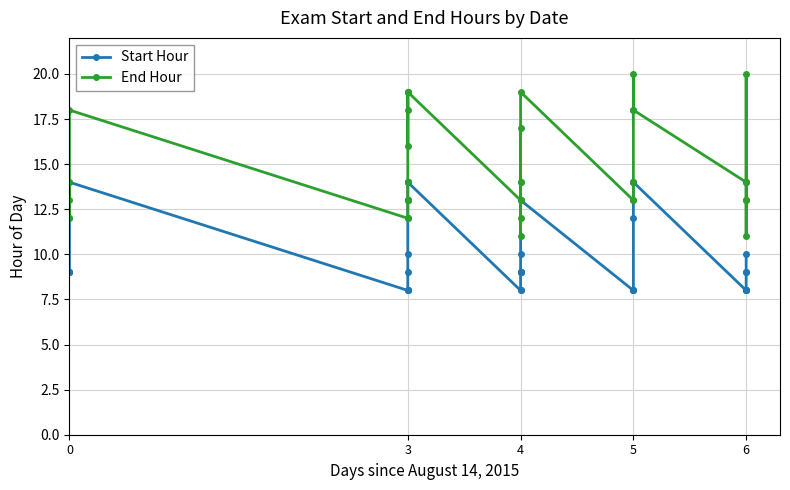

What are all the series names shown in the legend?

Start Hour, End Hour